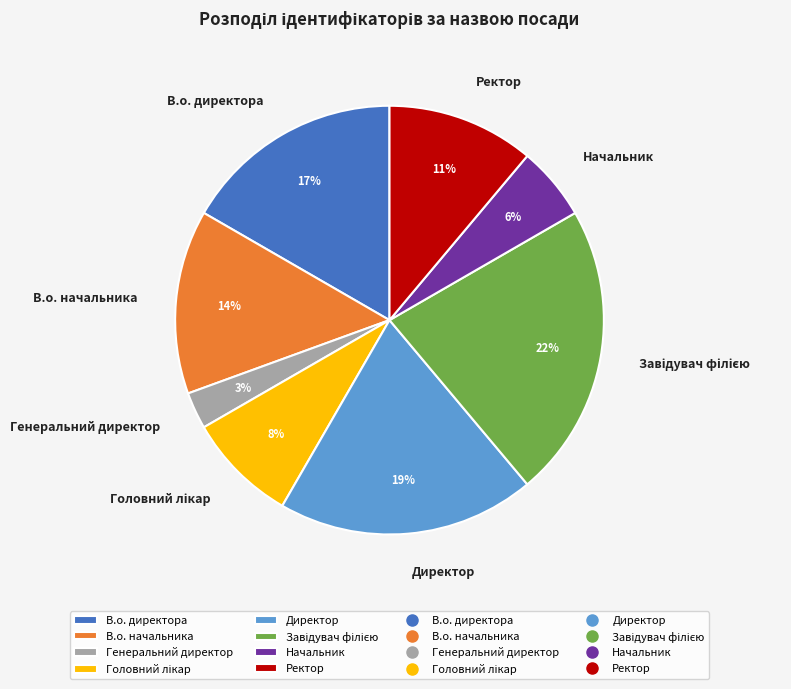

To the nearest percent, what is the difference between the largest and smallest slice percentages?

19%